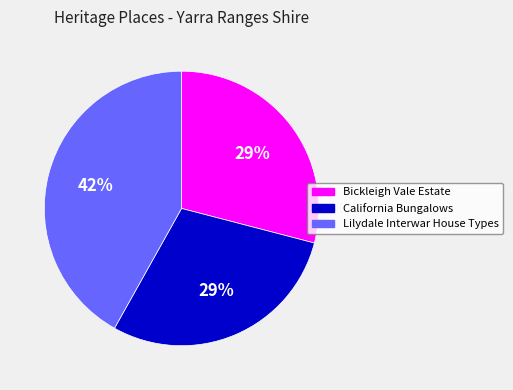

Which slice is the largest?

Lilydale Interwar House Types